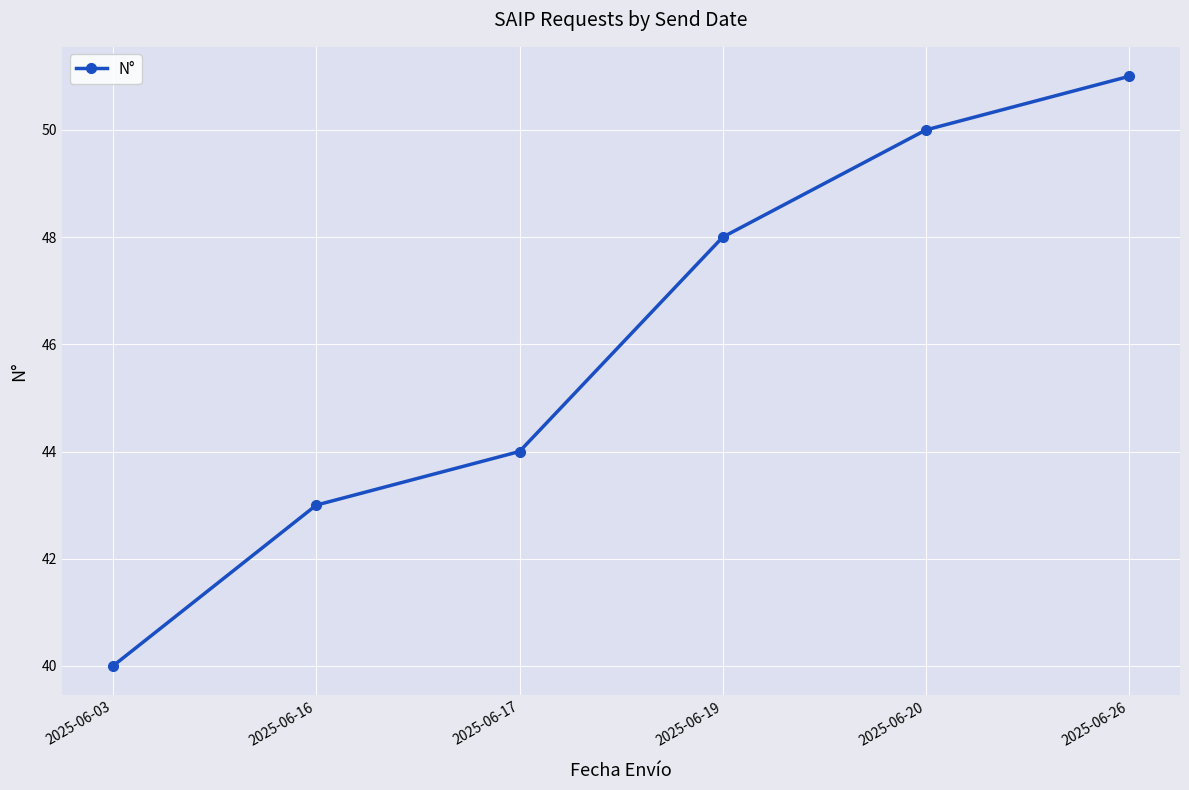

Reading left to right, transcribe all the data shown in this chart.

40	43	44	48	50	51